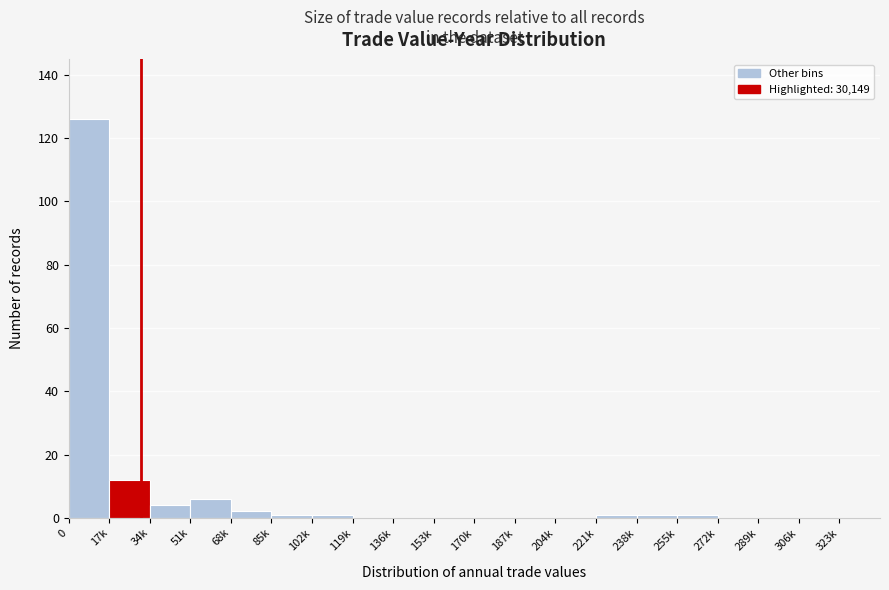

Reading left to right, what are all the values shown in this chart?

0=126	17k=12	34k=4	51k=6	68k=2	85k=1	102k=1	119k=0	136k=0	153k=0	170k=0	187k=0	204k=0	221k=1	238k=1	255k=1	272k=0	289k=0	306k=0	323k=0